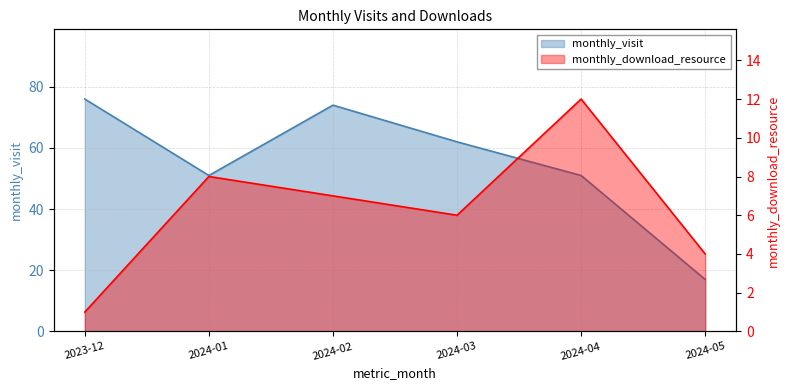

What is the approximate value of monthly_download_resource at 2023-12?

1